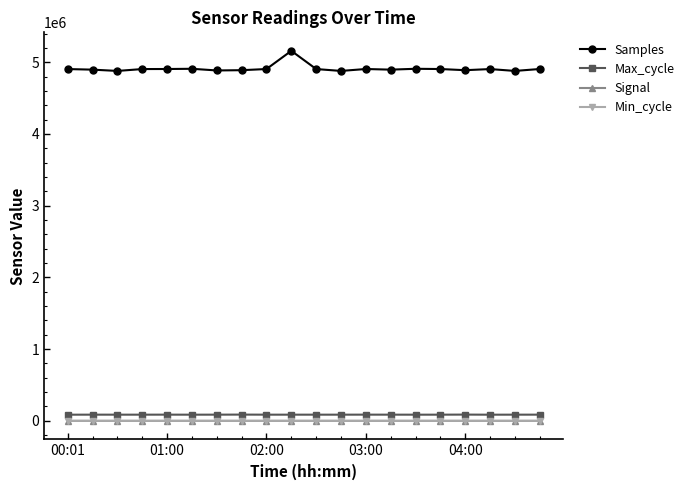

Which series has the widest spread of values?

Samples